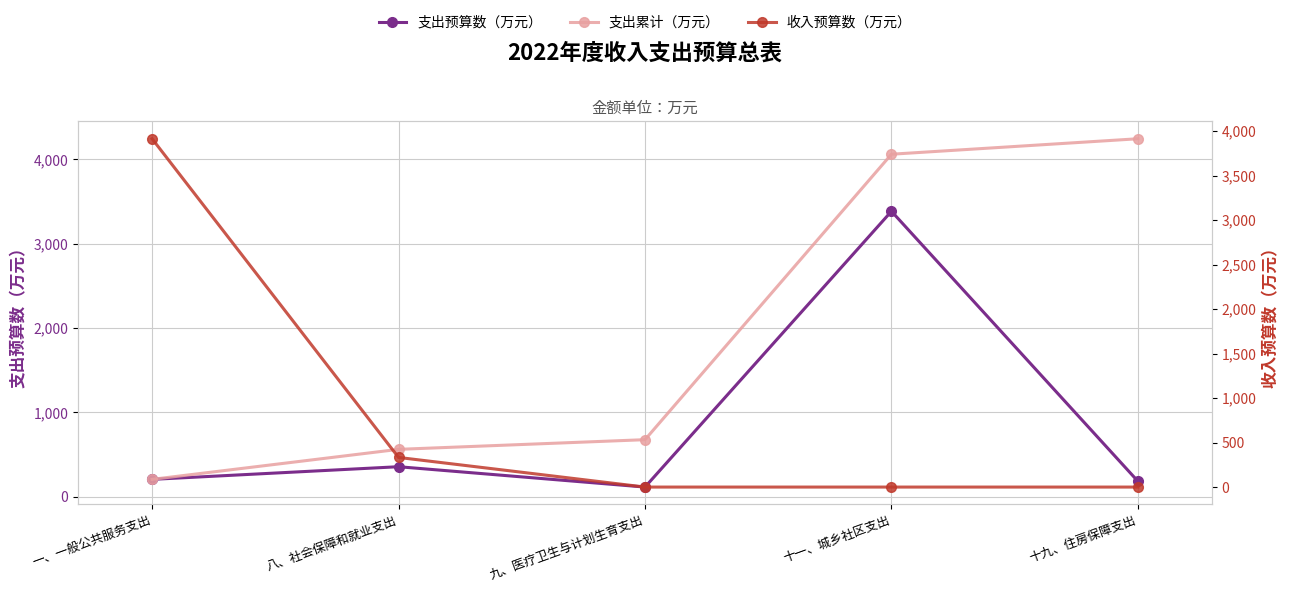

Read the 收入预算数（万元） value at 一、一般公共服务支出.

3913.3